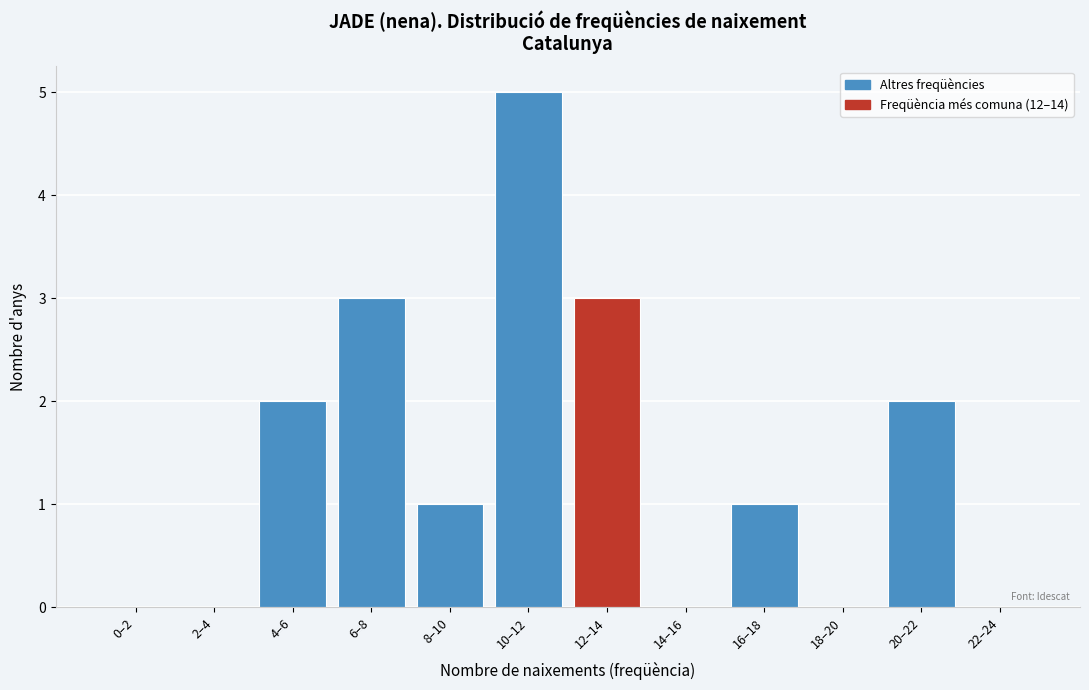

Reading left to right, extract all data points from this chart.

0–2=0	2–4=0	4–6=2	6–8=3	8–10=1	10–12=5	12–14=3	14–16=0	16–18=1	18–20=0	20–22=2	22–24=0